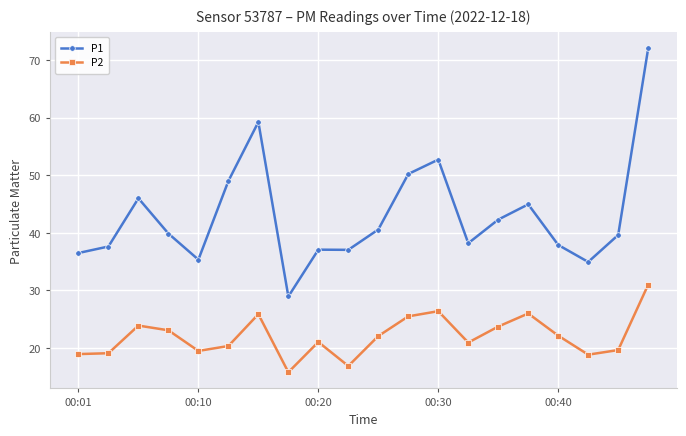

What is the highest value of the P2 series?

31.0